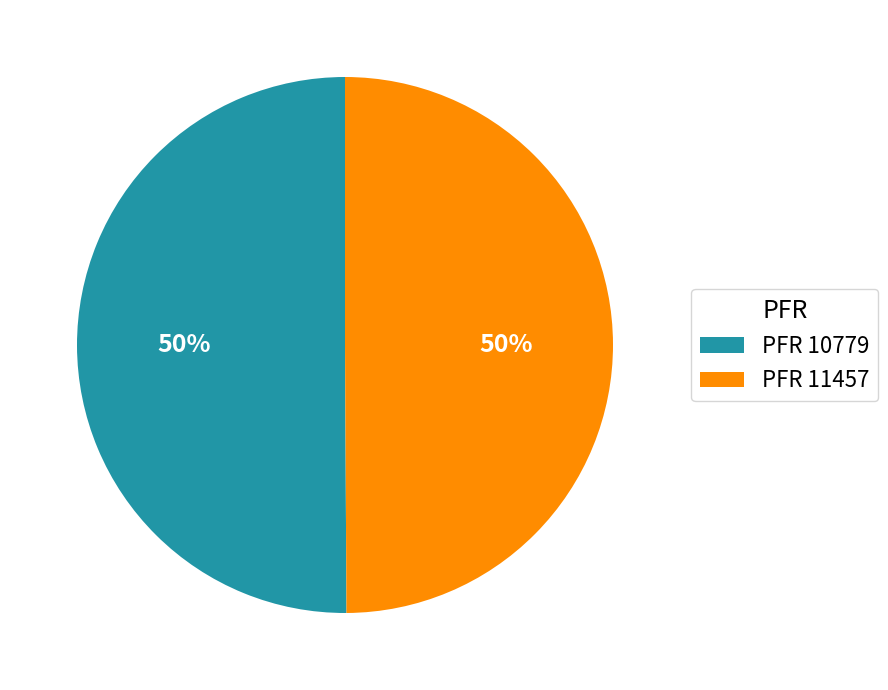

To the nearest percent, what portion does PFR 10779 represent?

50%